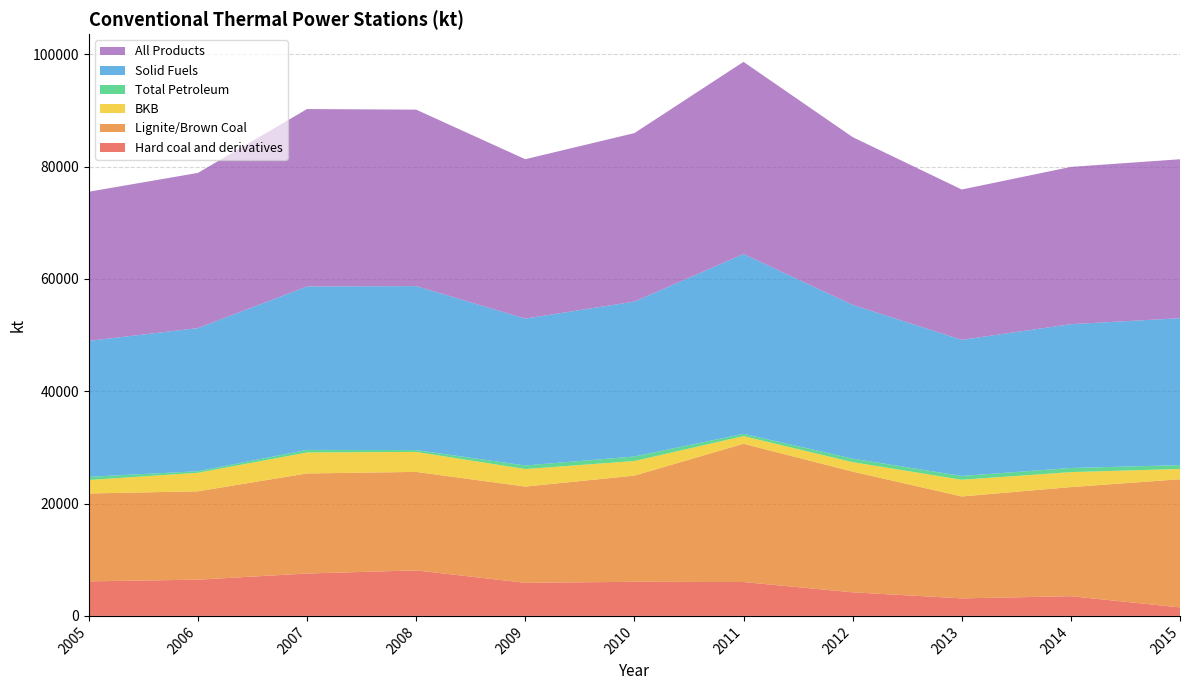

What is the maximum value for Hard coal and derivatives?

8102.7